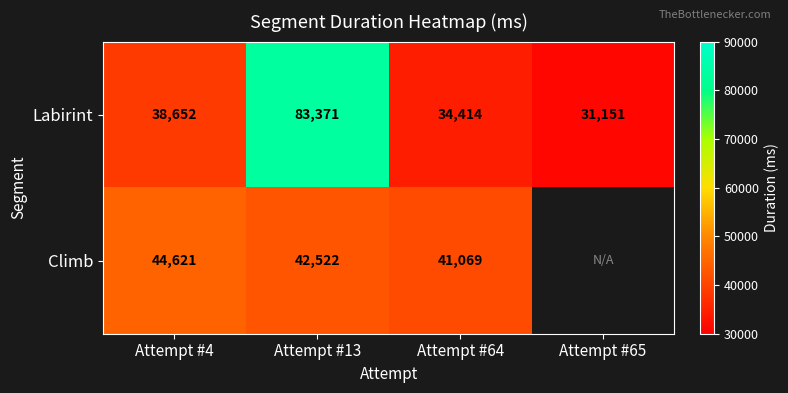

Which series changed the most between Attempt #4 and Attempt #13?

Labirint